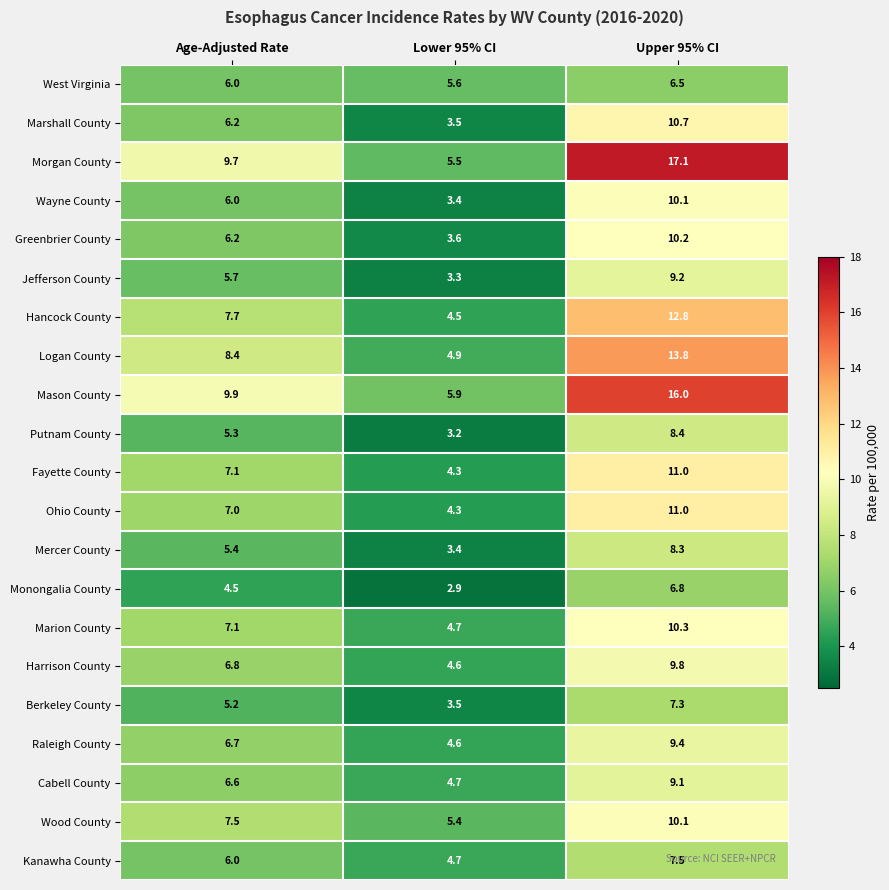

The value of West Virginia at Upper 95% CI is 10.7. True or false?

False